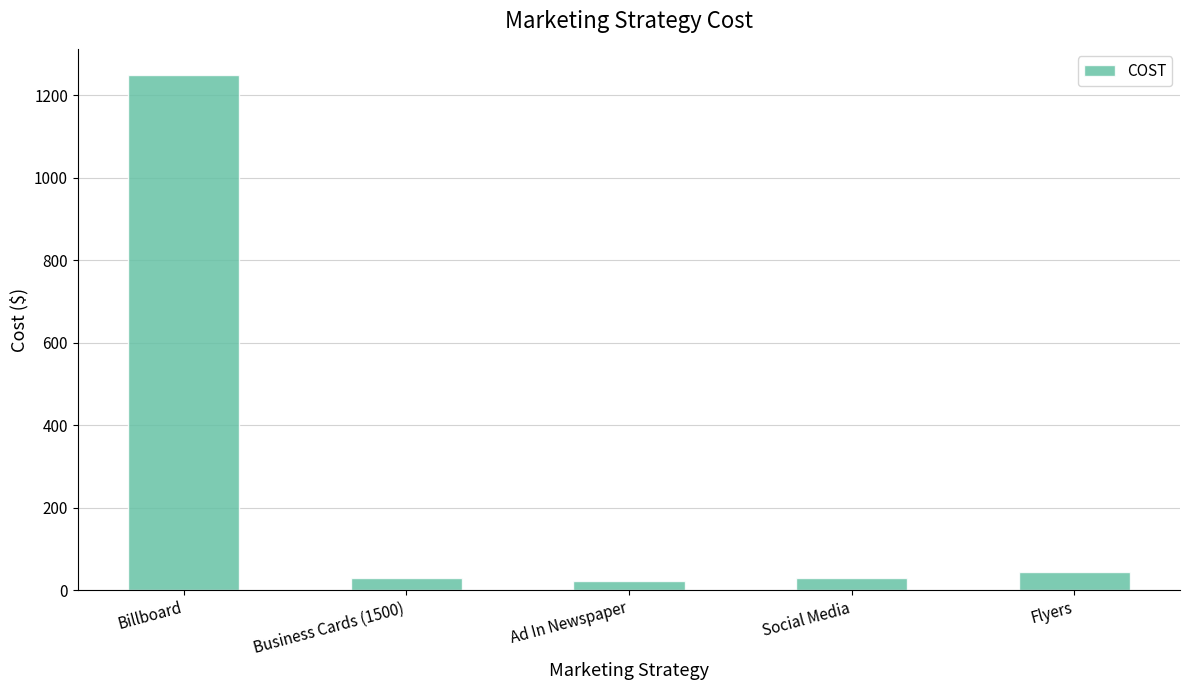

At which category does the chart reach its peak across all series?

Billboard